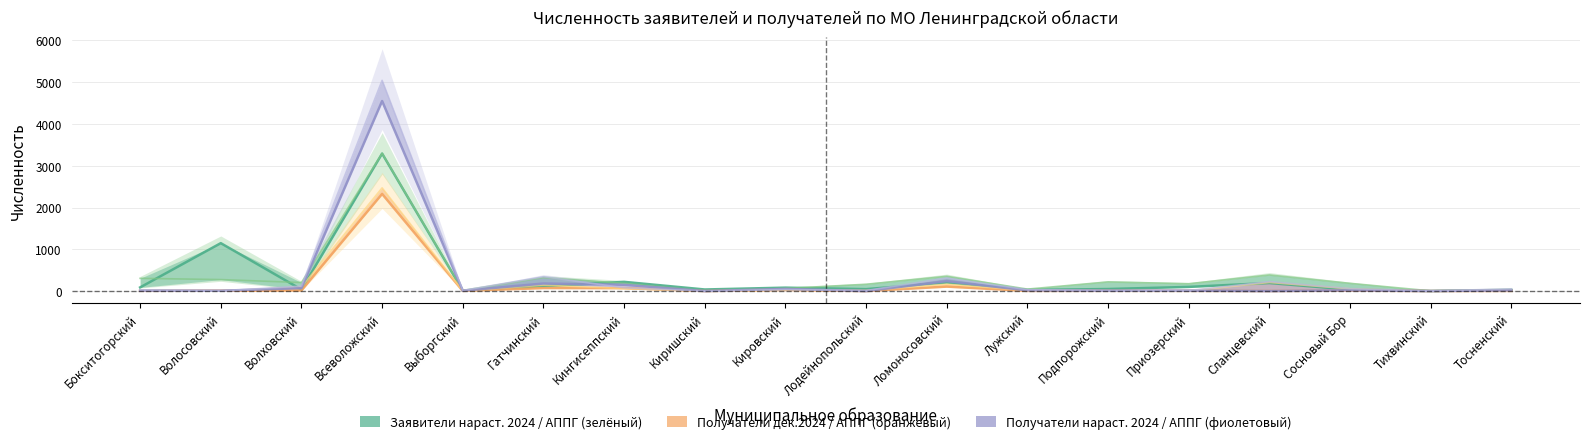

What value does the Заявители нараст. 2024 series have at Приозерский, to the nearest 10?

100